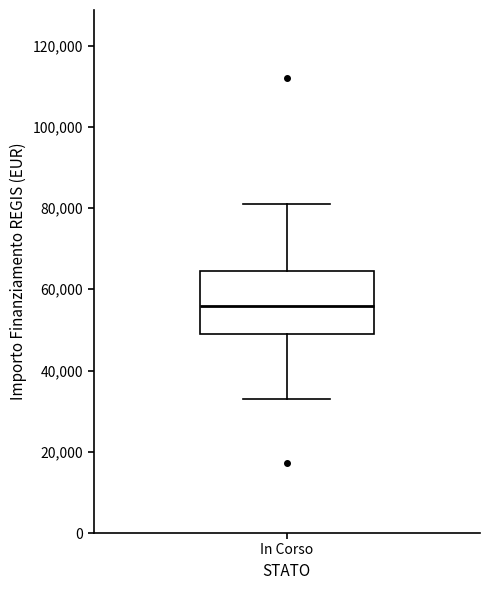

Where is the lower edge of the box for In Corso on the y-axis? The values are not printed on the chart, so give them approximately, as read against the axis.

50000